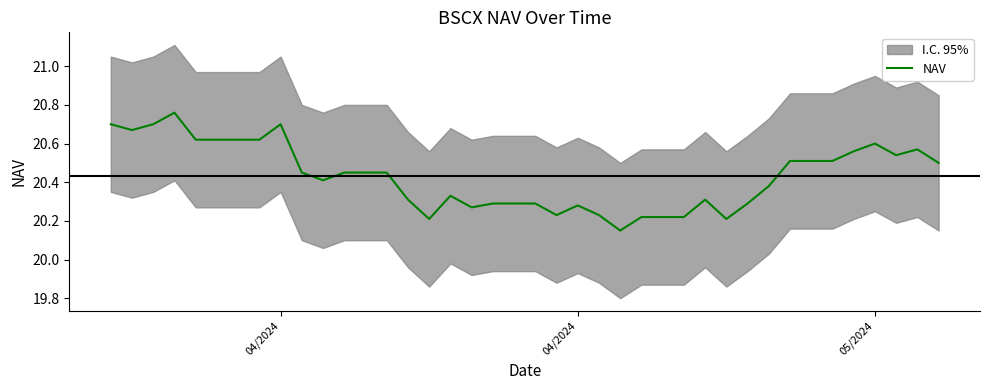

How many interior local valleys (lower than both neighbors) does the data have?

8